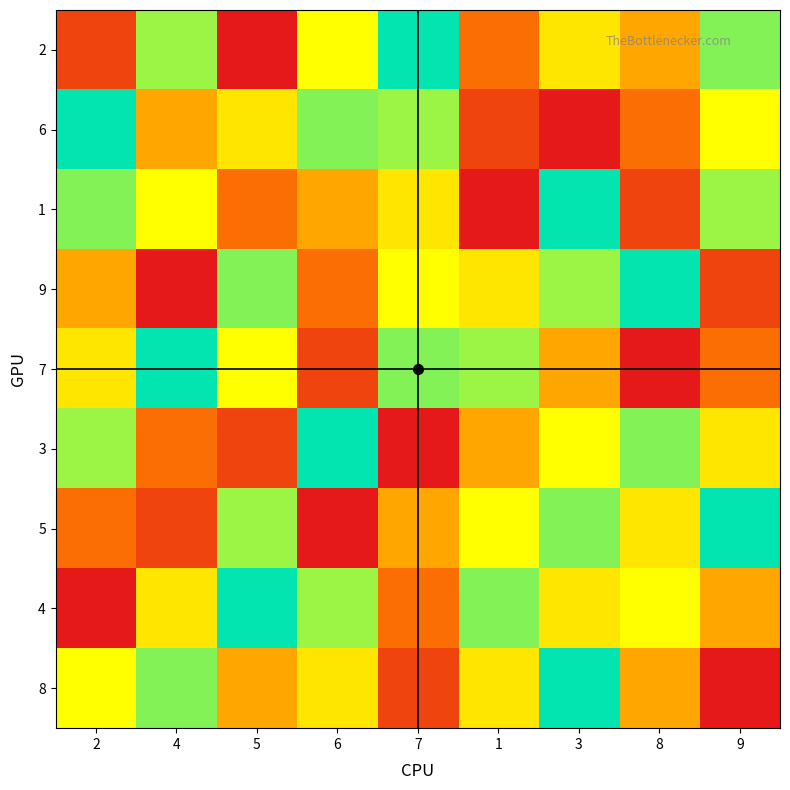

What is the maximum value shown in the chart?

9